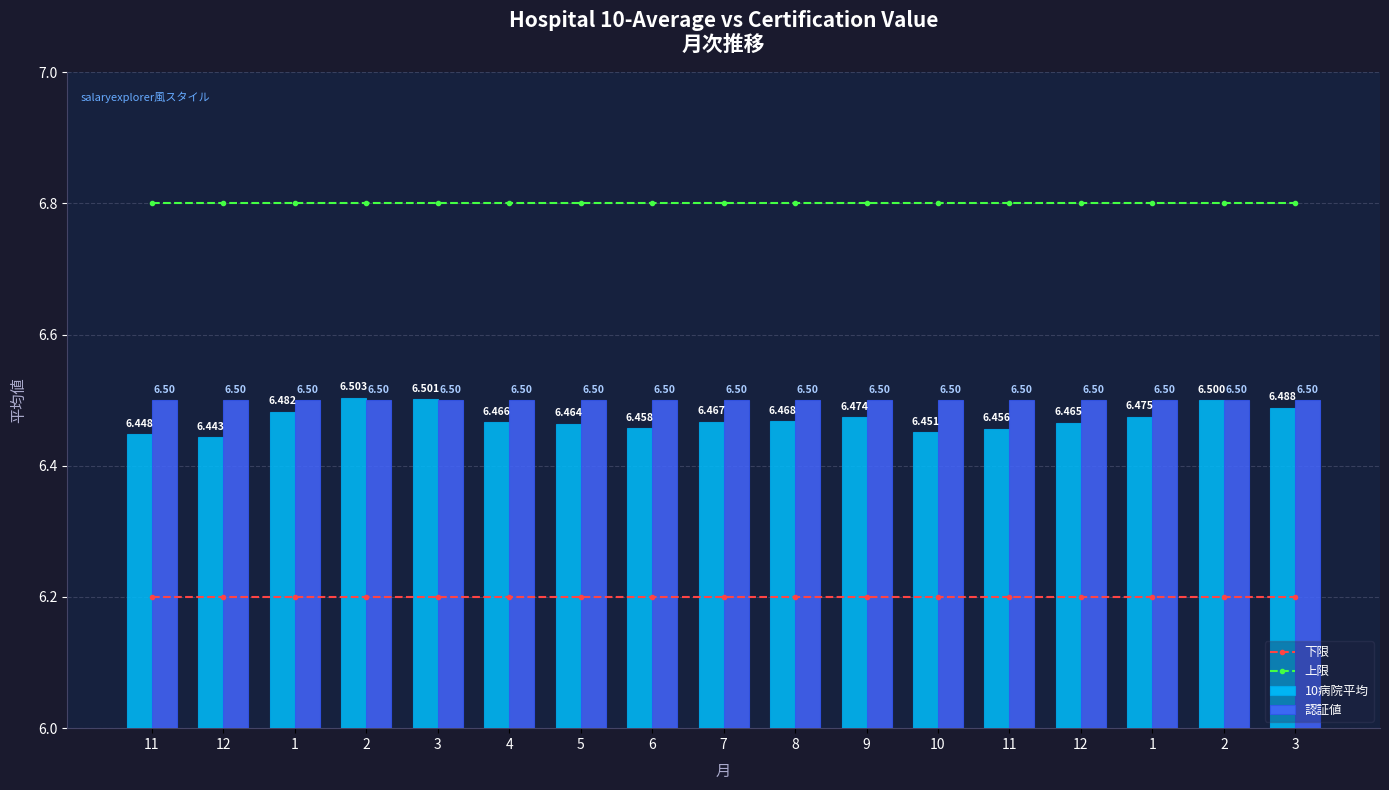

Reading left to right, what are all the values shown in this chart?

下限: 6.2	6.2	6.2	6.2	6.2	6.2	6.2	6.2	6.2	6.2	6.2	6.2	6.2	6.2	6.2	6.2	6.2
上限: 6.8	6.8	6.8	6.8	6.8	6.8	6.8	6.8	6.8	6.8	6.8	6.8	6.8	6.8	6.8	6.8	6.8
10病院平均: 6.4	6.4	6.5	6.5	6.5	6.5	6.5	6.5	6.5	6.5	6.5	6.5	6.5	6.5	6.5	6.5	6.5
認証値: 6.5	6.5	6.5	6.5	6.5	6.5	6.5	6.5	6.5	6.5	6.5	6.5	6.5	6.5	6.5	6.5	6.5